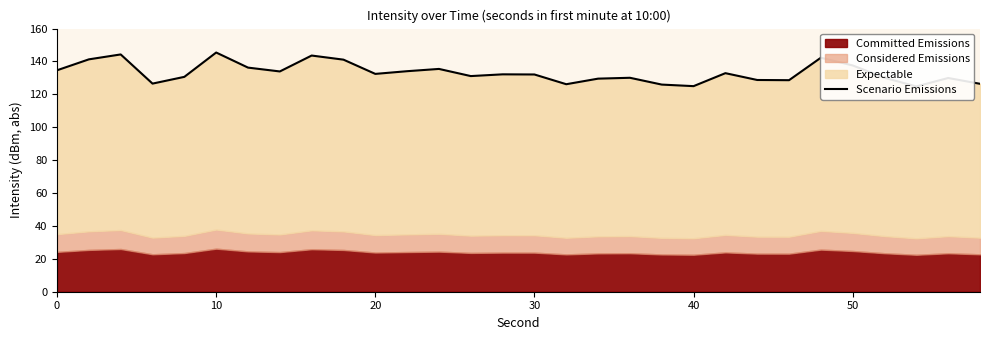

What is the greatest value displayed?

145.5